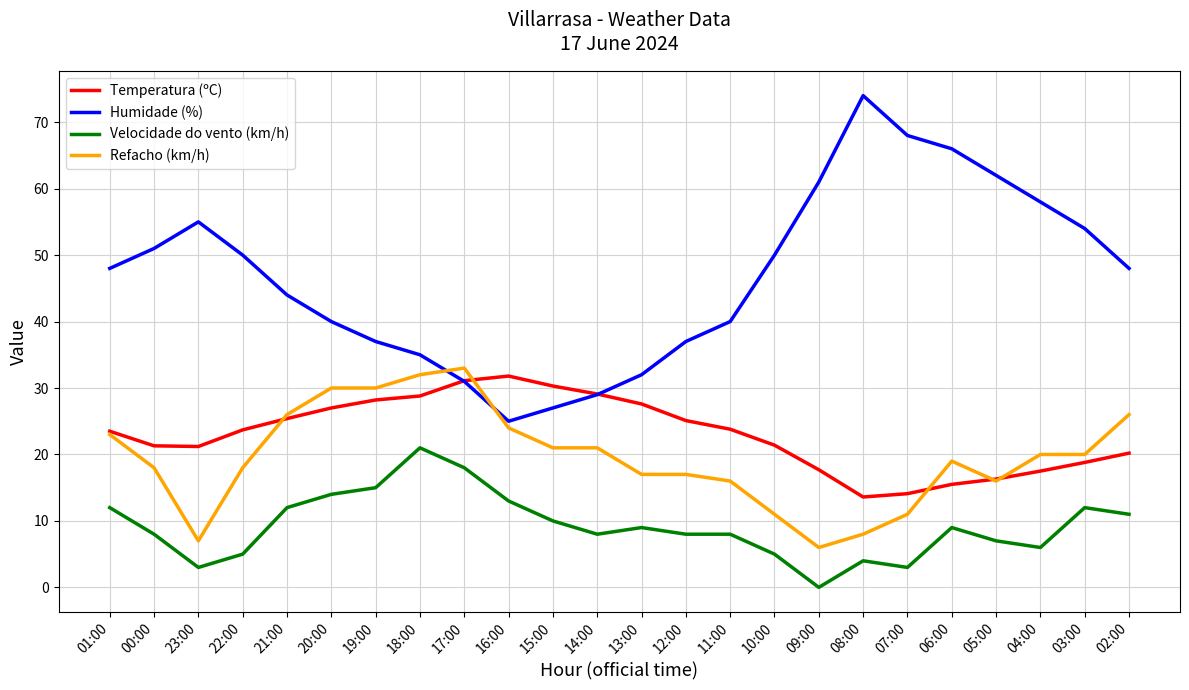

Is it true that Temperatura (ºC) equals 27.6 at 13:00?

True